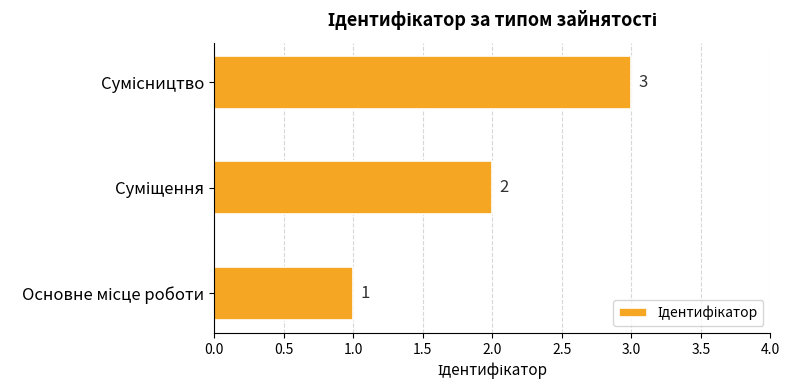

What is the maximum value shown in the chart?

3